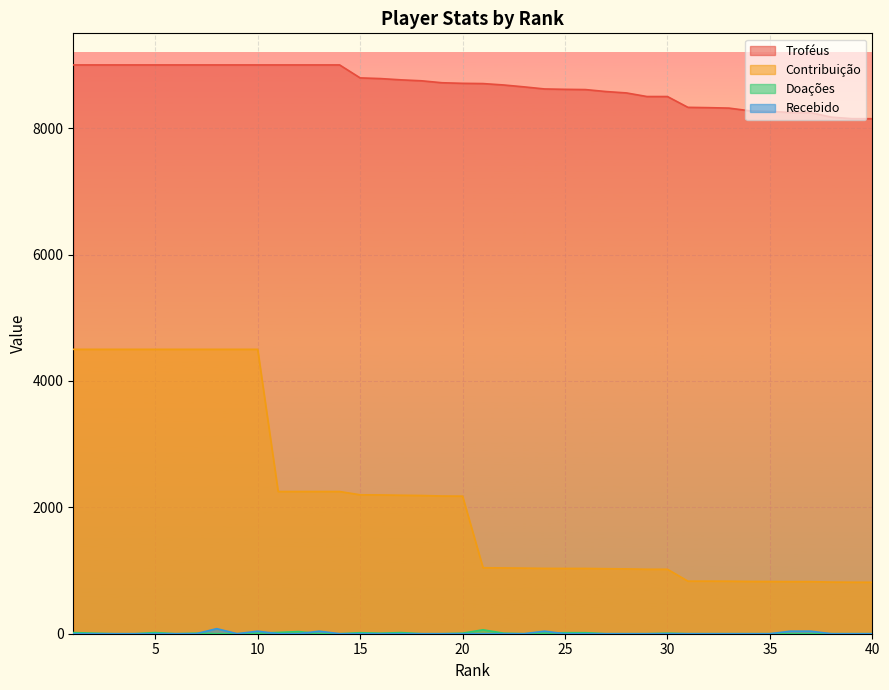

In Recebido, how many points are higher than both neighbors (excluding endpoints)?

4